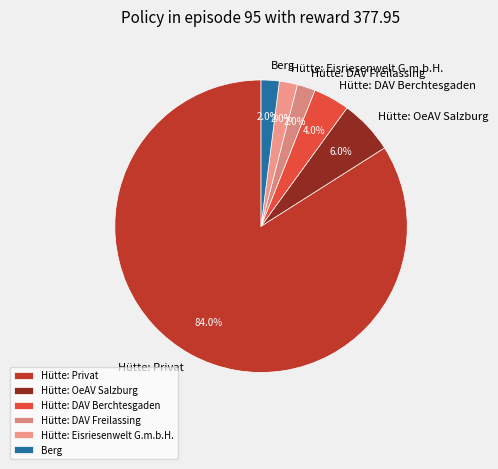

Which category accounts for the majority?

Hütte: Privat